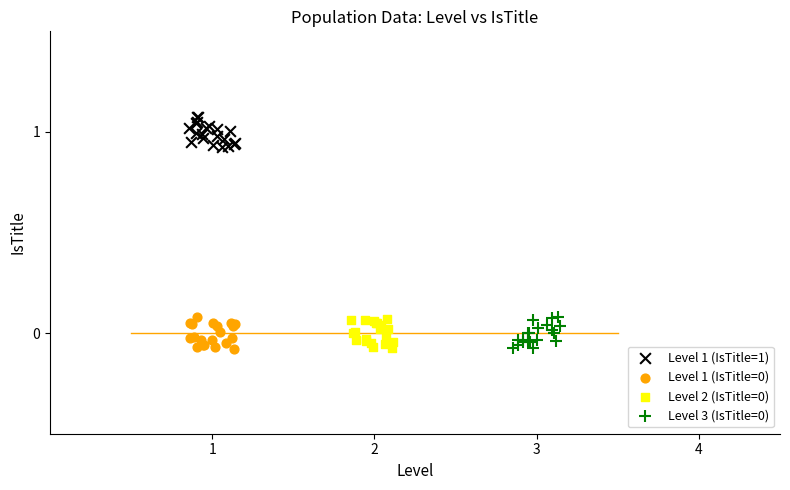

Which series contains the highest Y value?

Level 1 (IsTitle=1)